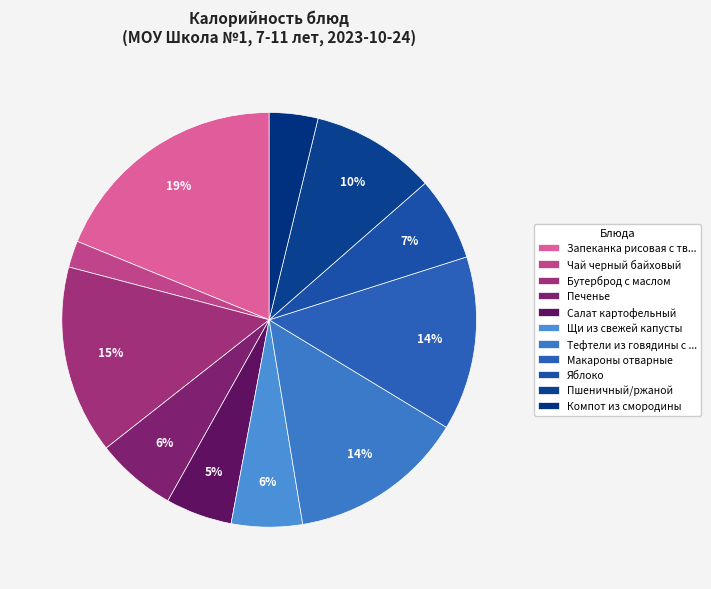

What percentage is the Бутерброд с маслом slice, to the nearest percent?

15%